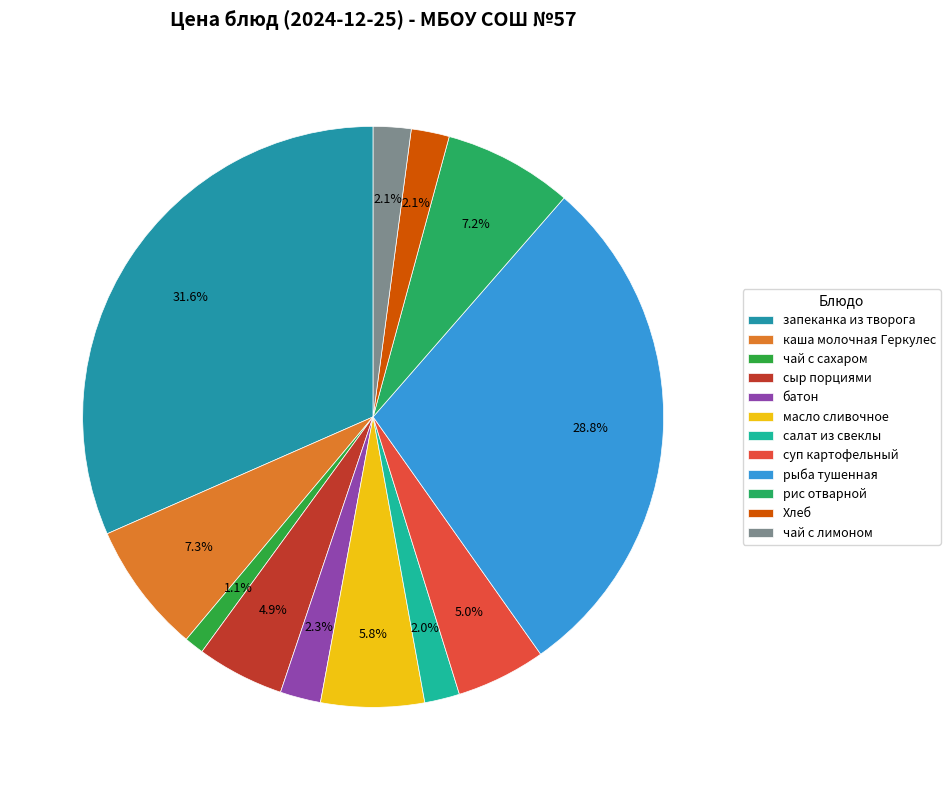

What percentage is the запеканка из творога slice, to the nearest percent?

32%